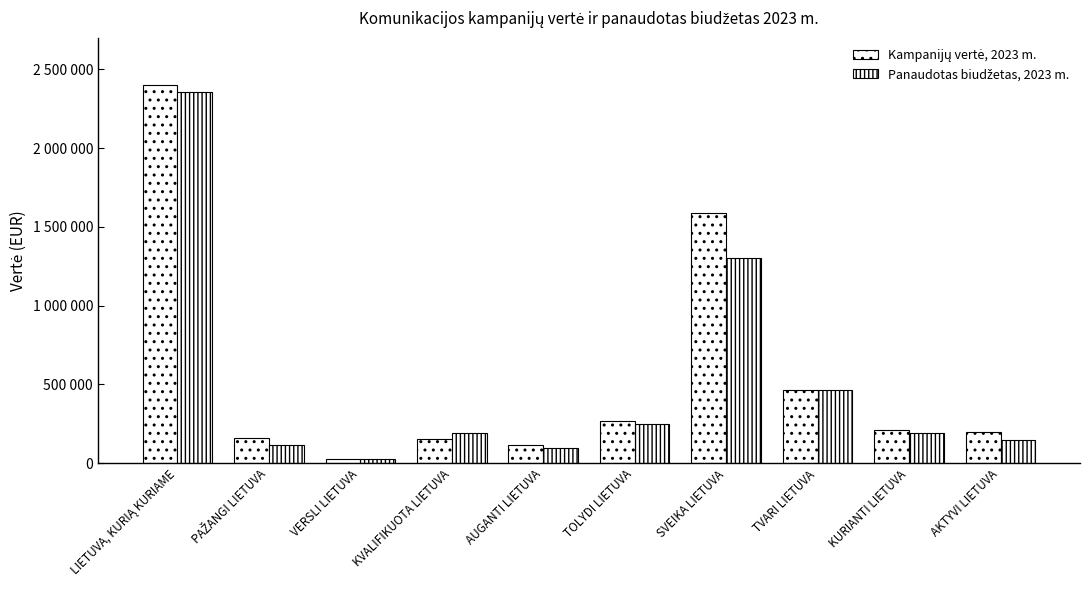

Does the chart contain stacked bars?

No